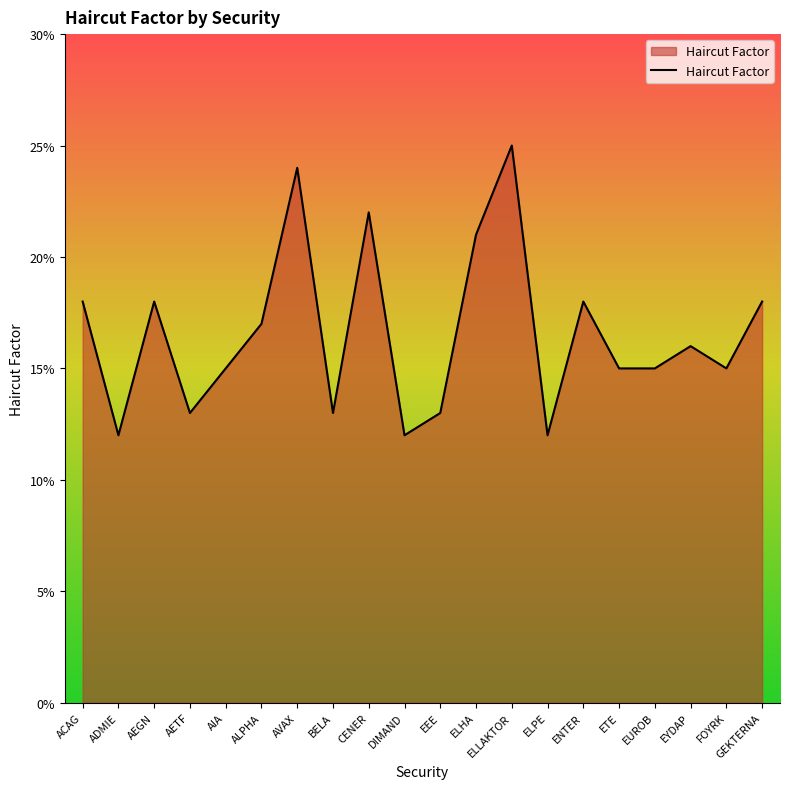

What is the difference between the values at CENER and BELA?

0.1